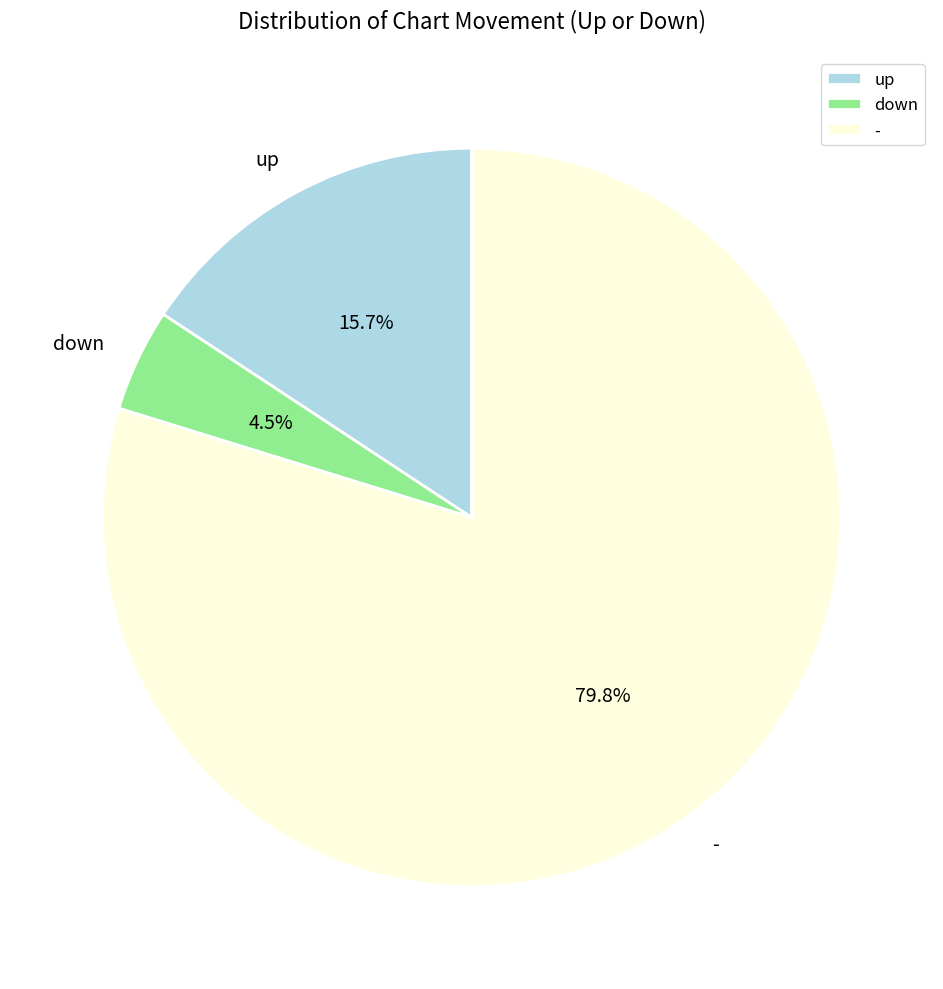

To the nearest percent, what portion does - represent?

80%